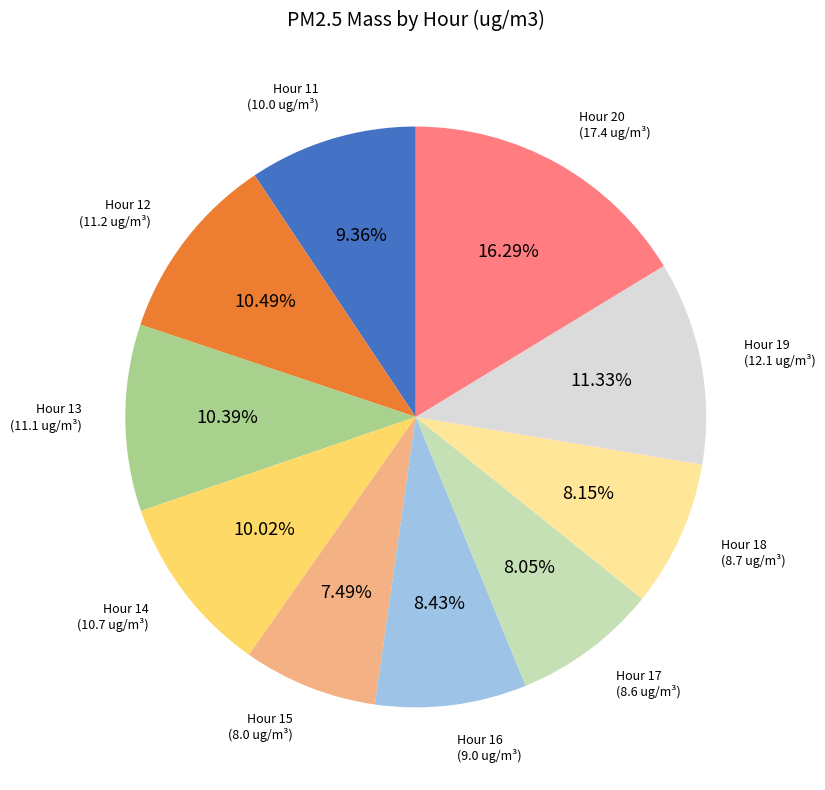

Approximately how many times larger is the value at Hour 20 compared to Hour 13?

1.6